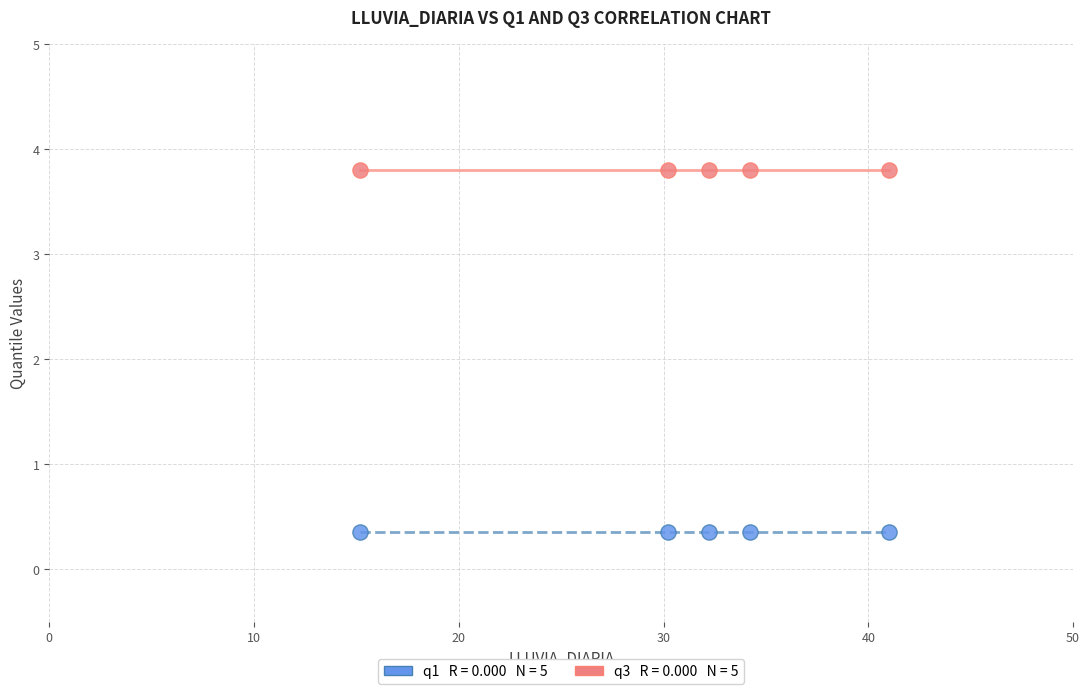

Across all data points, what is the average X value?

30.6